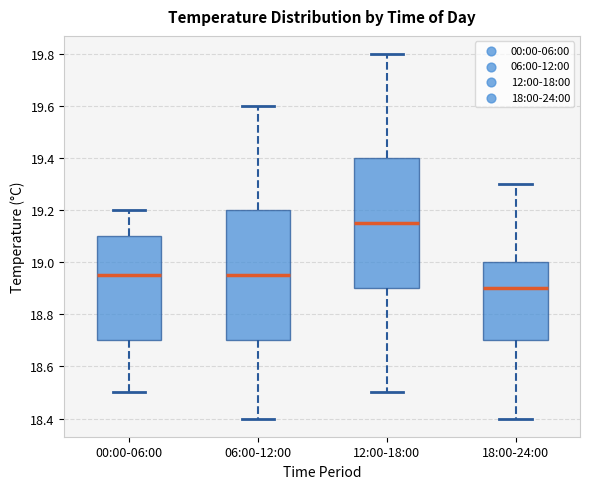

Where does the upper whisker of the box for 12:00-18:00 end on the y-axis? The values are not printed on the chart, so give them approximately, as read against the axis.

19.80